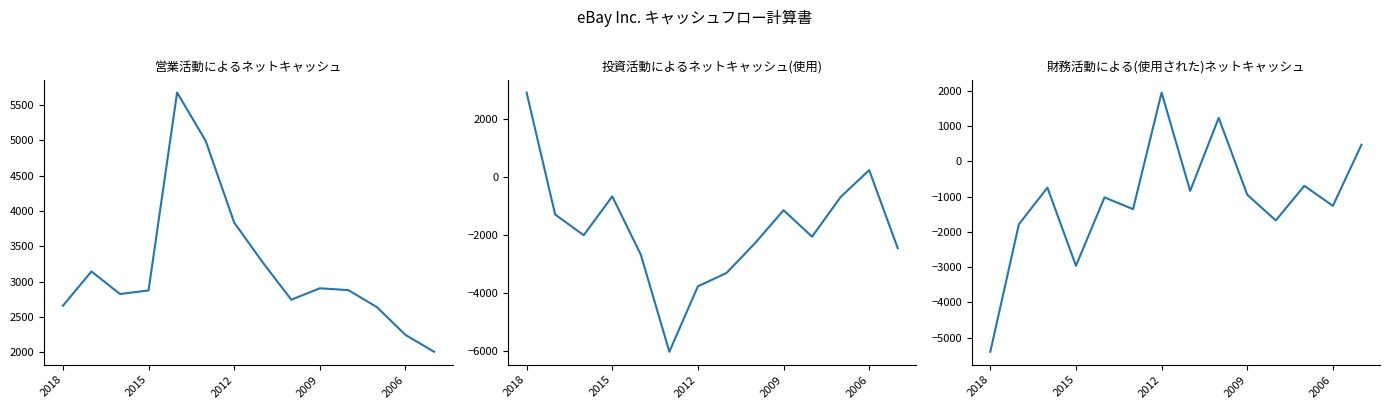

What is the minimum value for 投資活動によるネットキャッシュ(使用)?

-6012